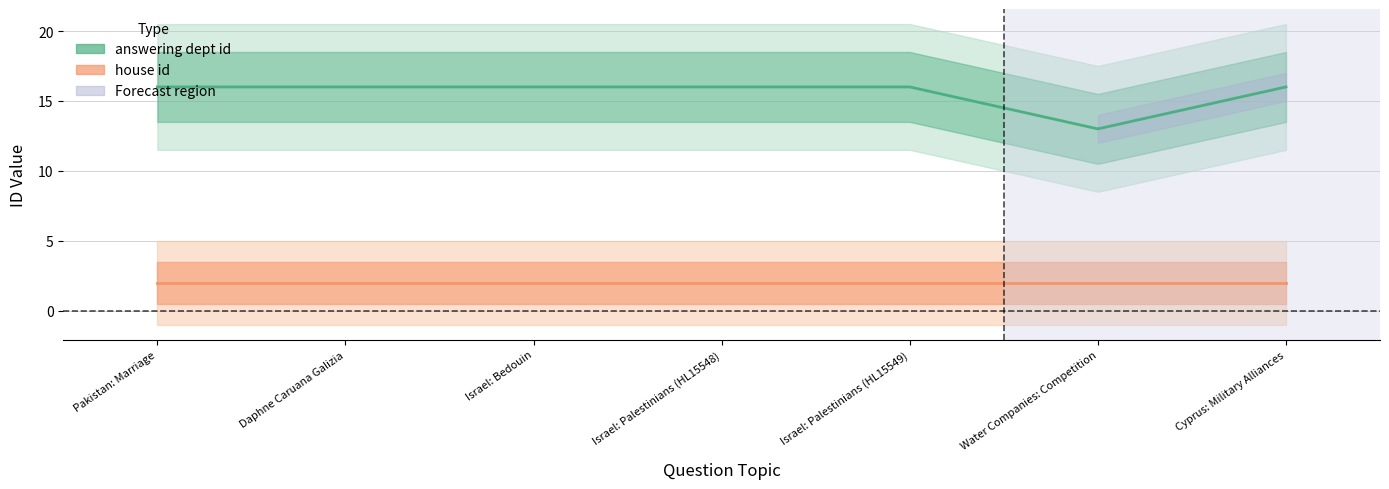

Count the number of data series in this chart.

2